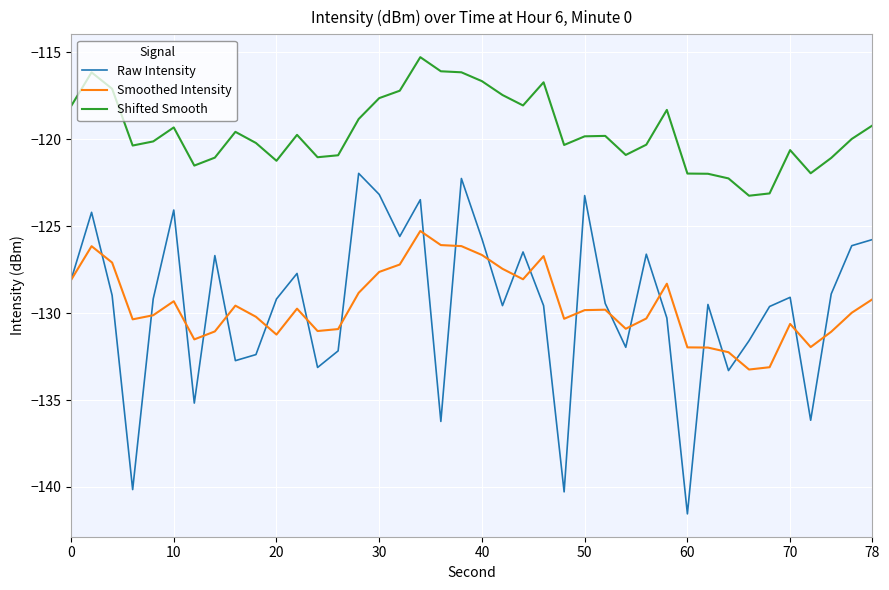

Rank the series by their maximum value, from lowest to highest.

Smoothed Intensity, Raw Intensity, Shifted Smooth